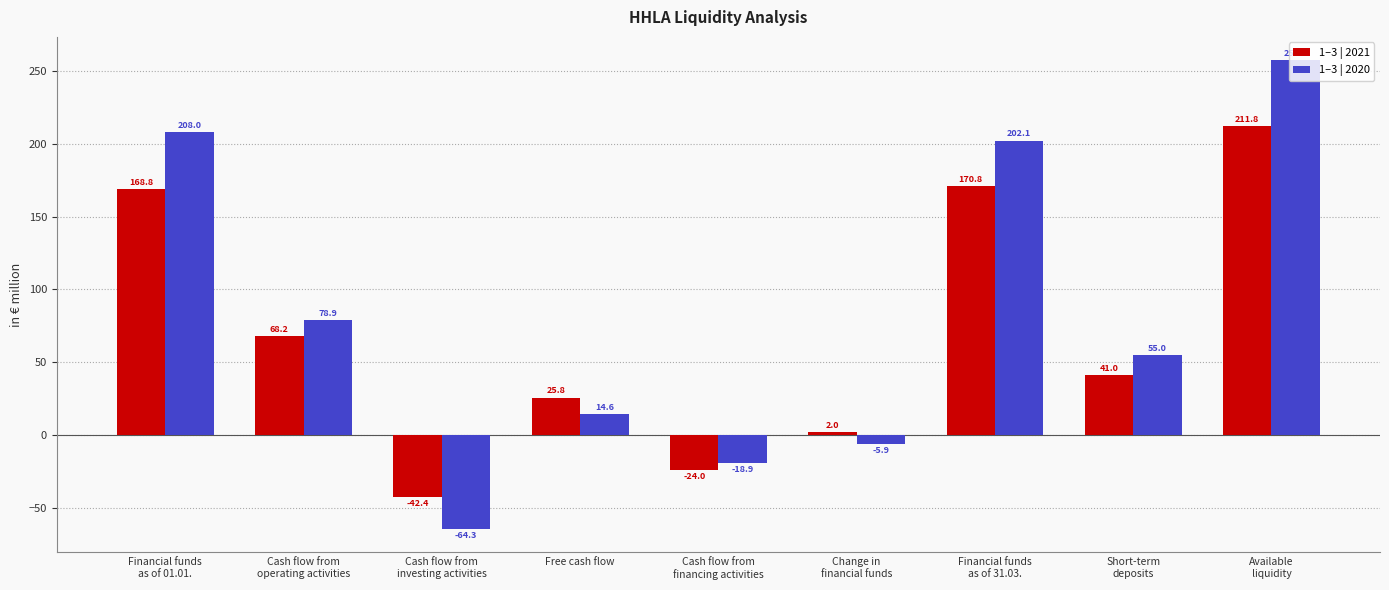

Which series has the largest total across all categories?

1–3 | 2020